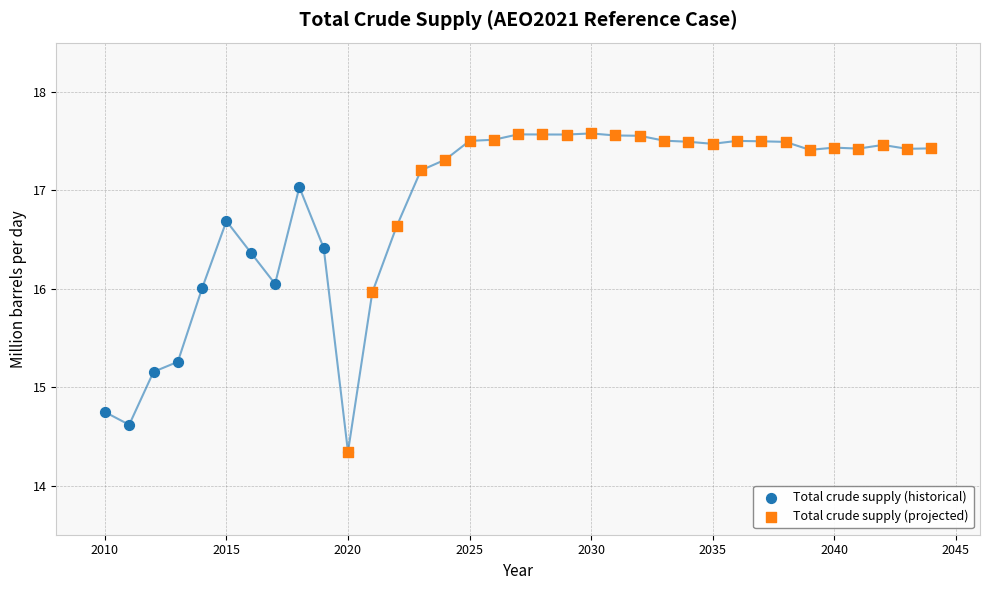

Which series has the largest Y range (max minus min)?

Total crude supply (projected)